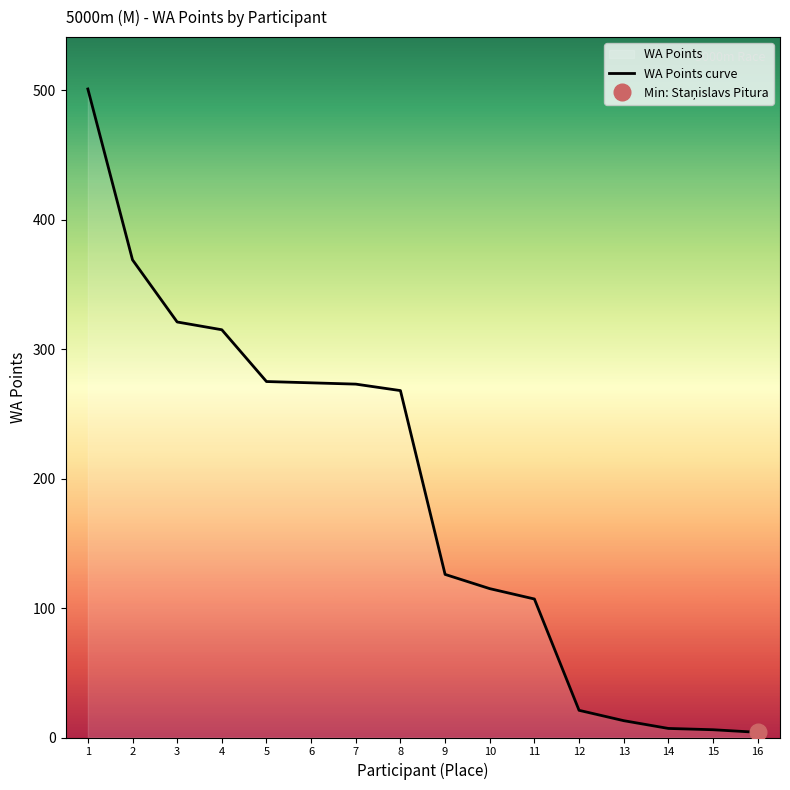

Reading left to right, transcribe all the data shown in this chart.

1=501	2=369	3=321	4=315	5=275	6=274	7=273	8=268	9=126	10=115	11=107	12=21	13=13	14=7	15=6	16=4